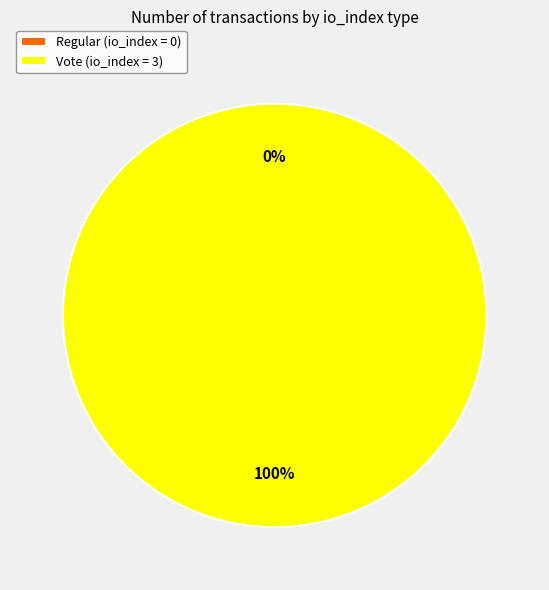

Rank the categories by value from lowest to highest.

Regular (io_index=0), Vote (io_index=3)